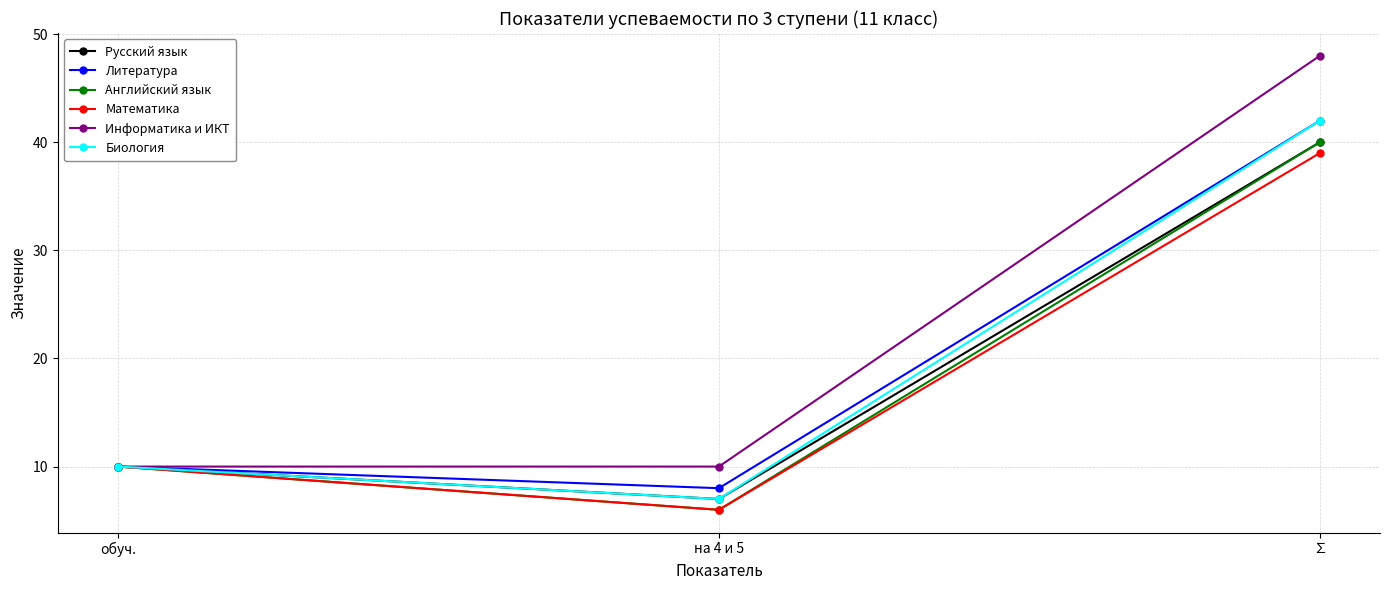

What is the maximum value for Английский язык?

40